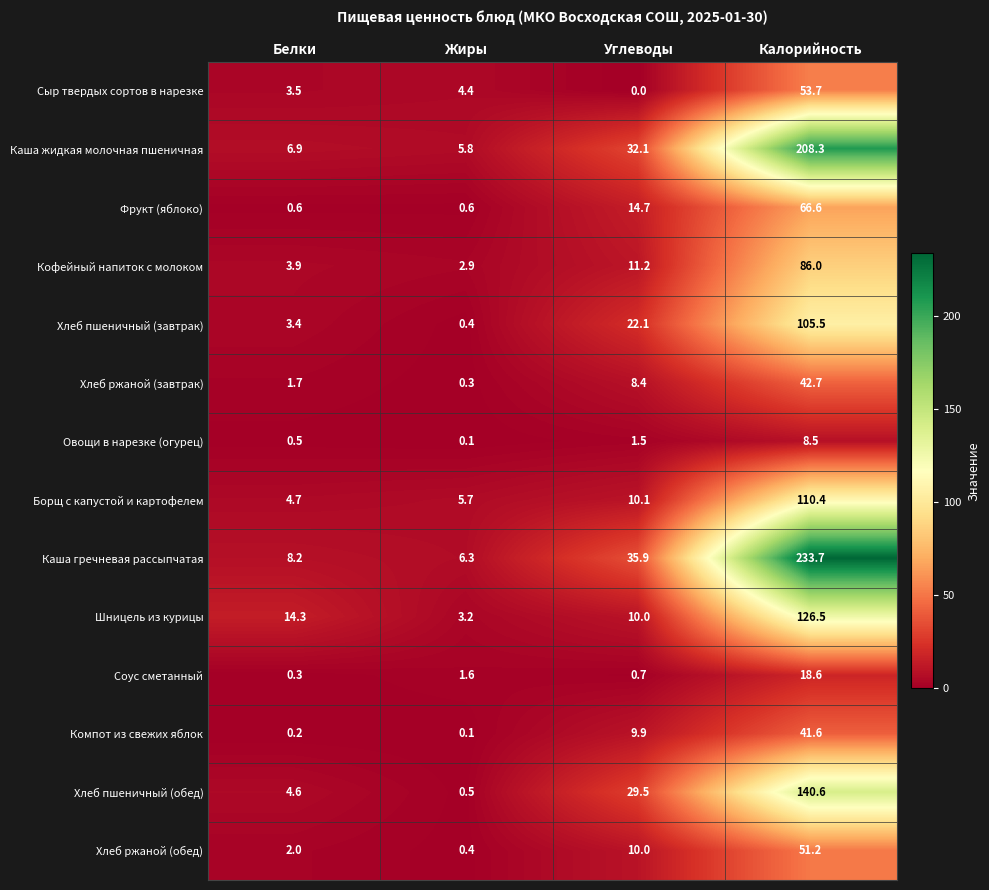

At how many categories does at least one series exceed 218?

1